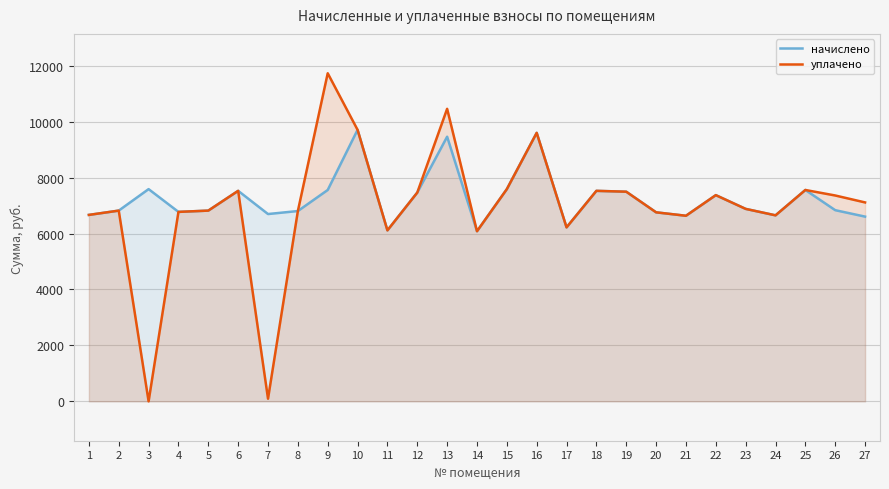

Rank the series by their maximum value, from lowest to highest.

начислено, уплачено